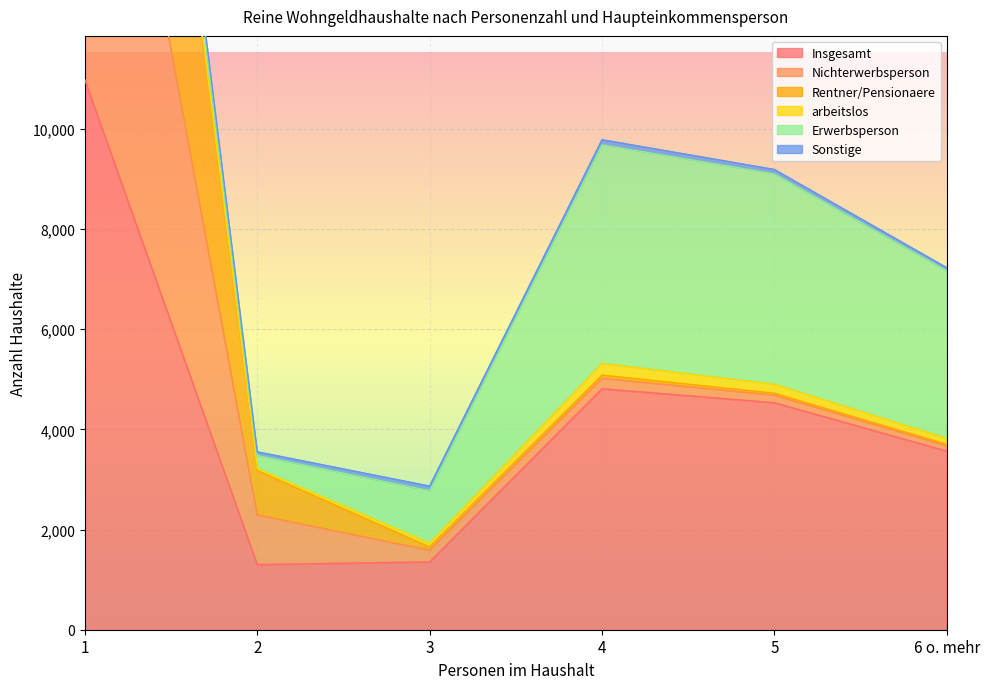

What is the highest value of the Insgesamt series?

10975